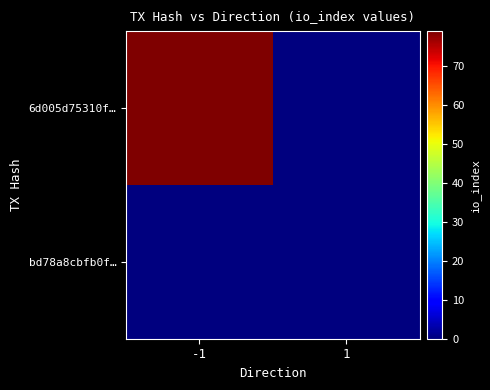

How many series are shown in this chart?

2